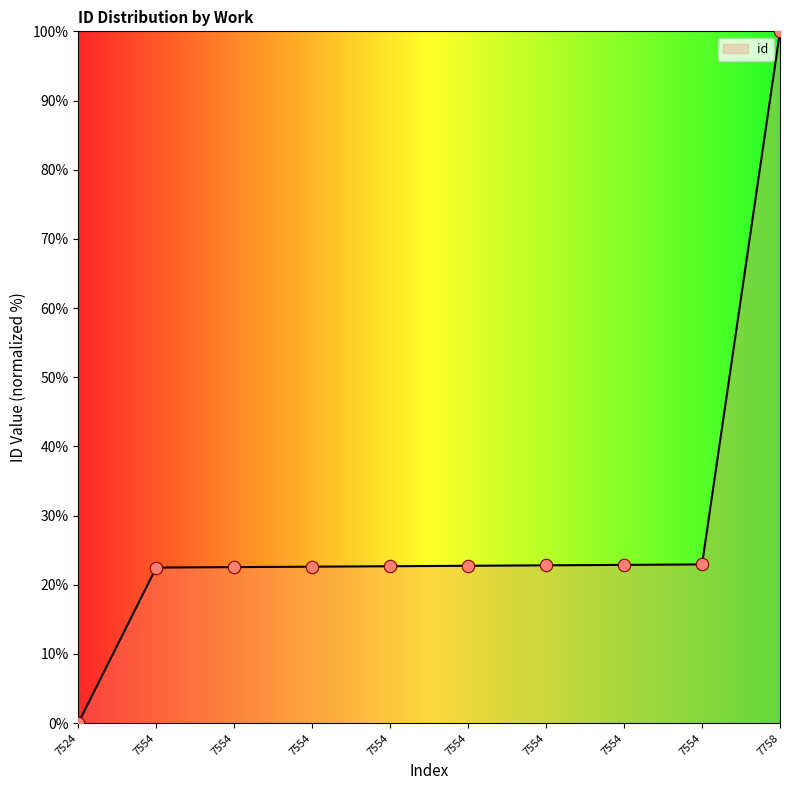

Which has a higher value, 7554 or 7554?

7554